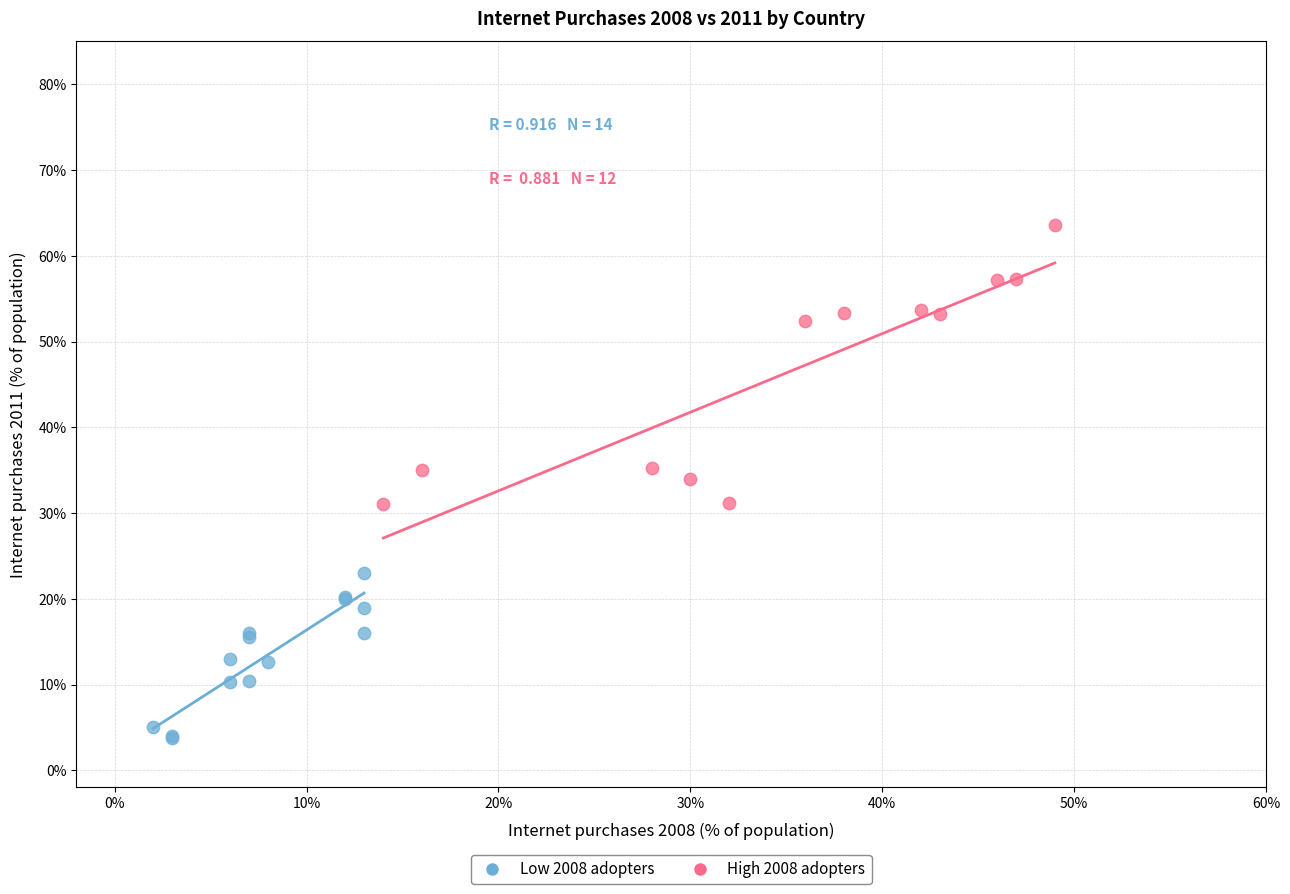

Which series has the widest spread of Y values?

High 2008 adopters